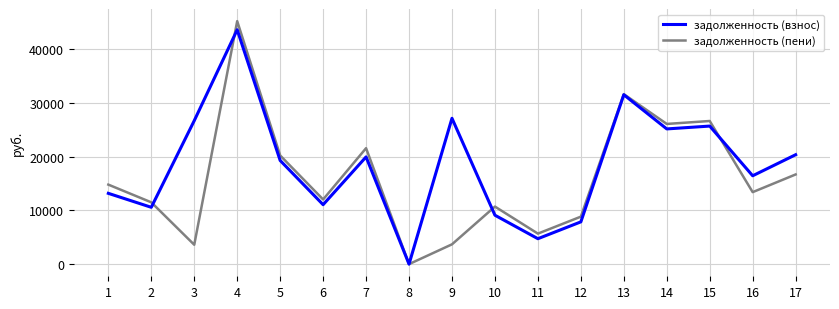

The задолженность (взнос) series shows 25727.8 at 15. True or false?

True